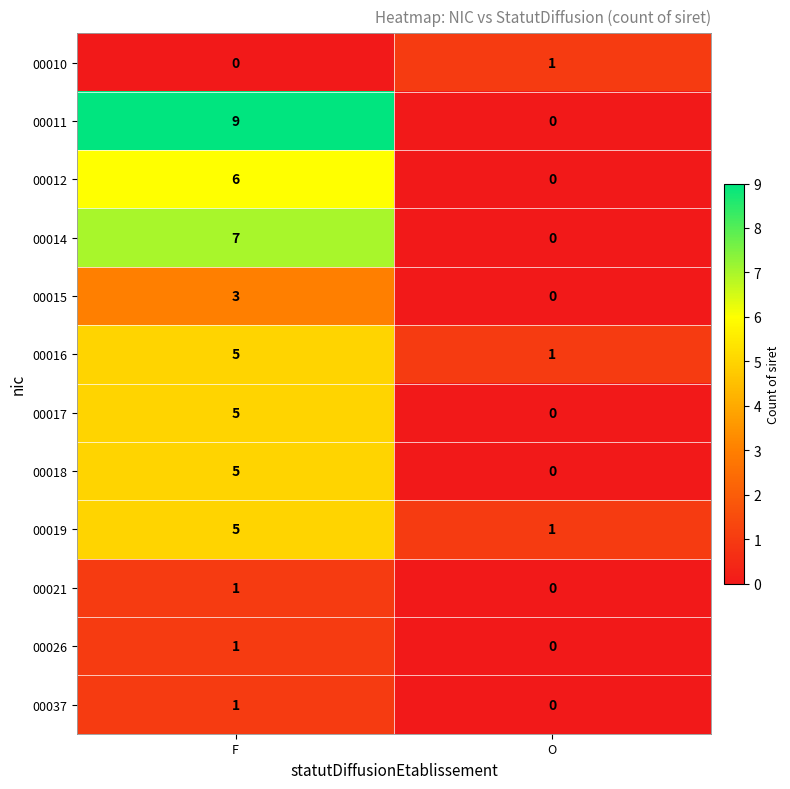

Reading left to right, transcribe all the data shown in this chart.

00010: 0	1
00011: 9	0
00012: 6	0
00014: 7	0
00015: 3	0
00016: 5	1
00017: 5	0
00018: 5	0
00019: 5	1
00021: 1	0
00026: 1	0
00037: 1	0